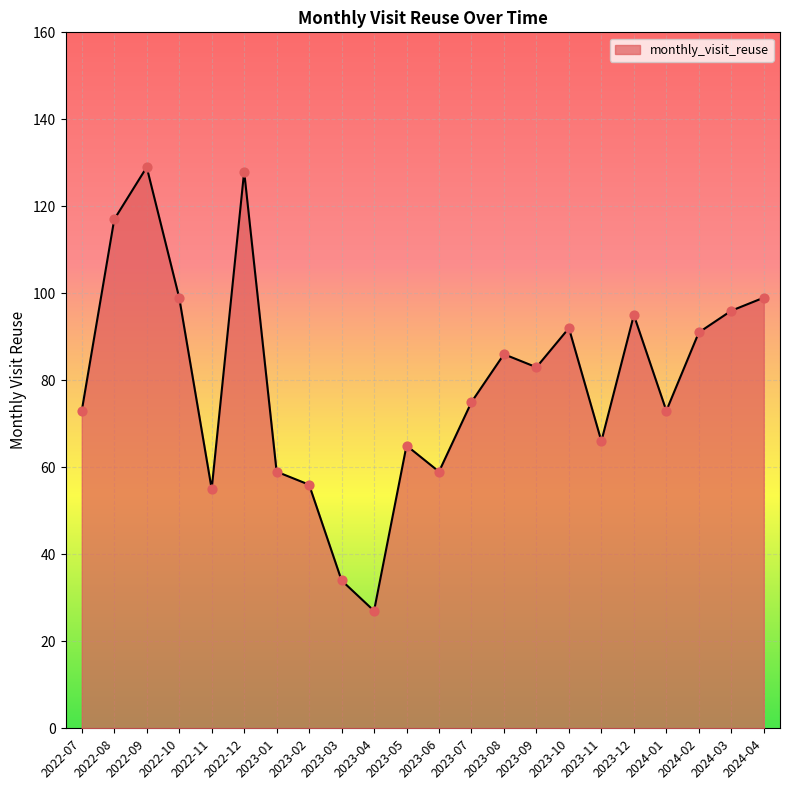

What is the change in value from 2023-12 to 2024-01?

-22